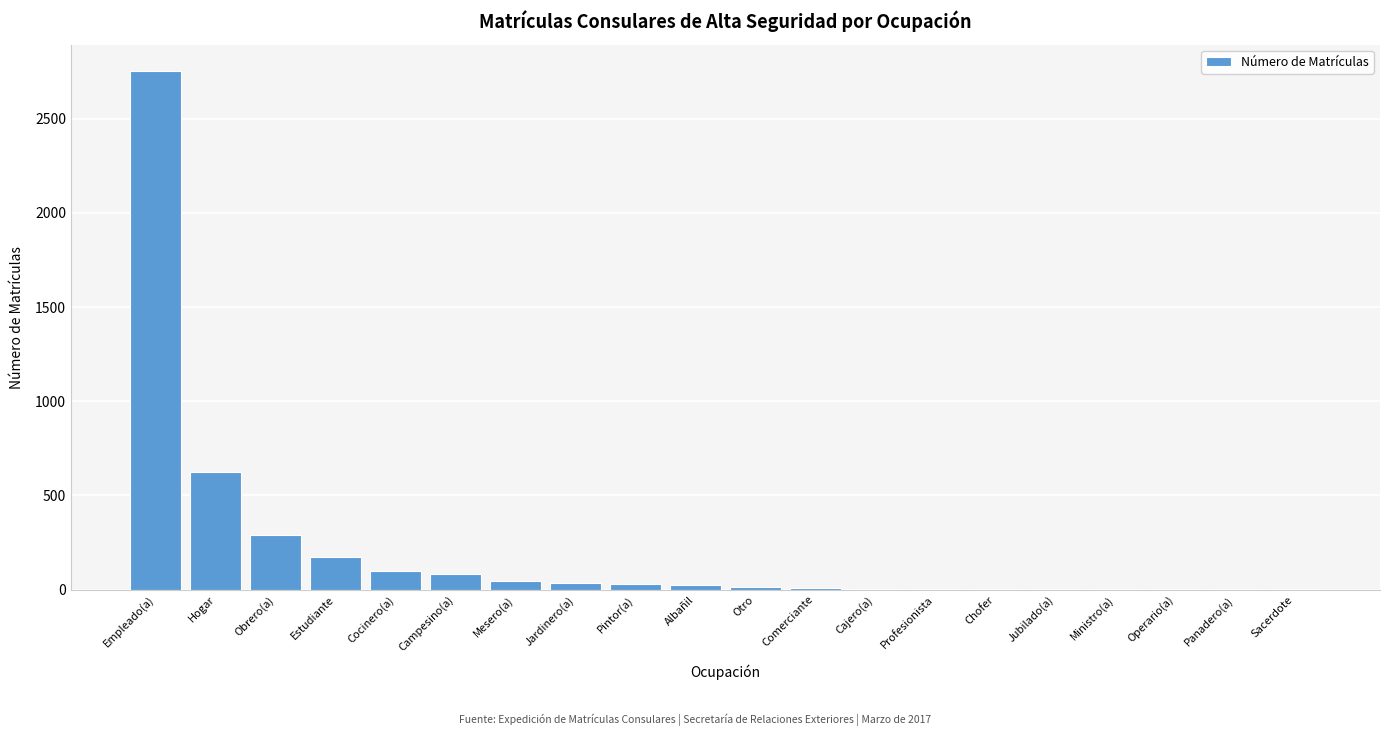

What is the sum of the values at Campesino(a) and Hogar?

707